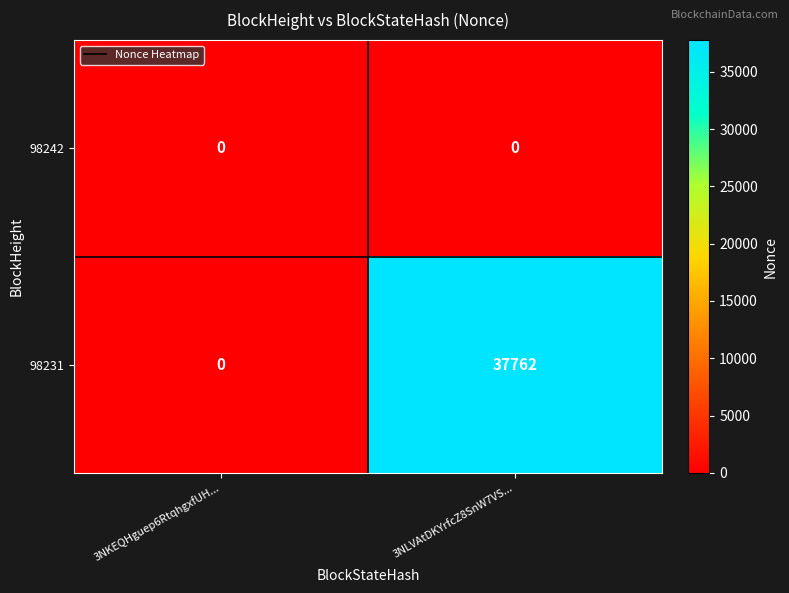

What is the sum of all 98231 values?

37762